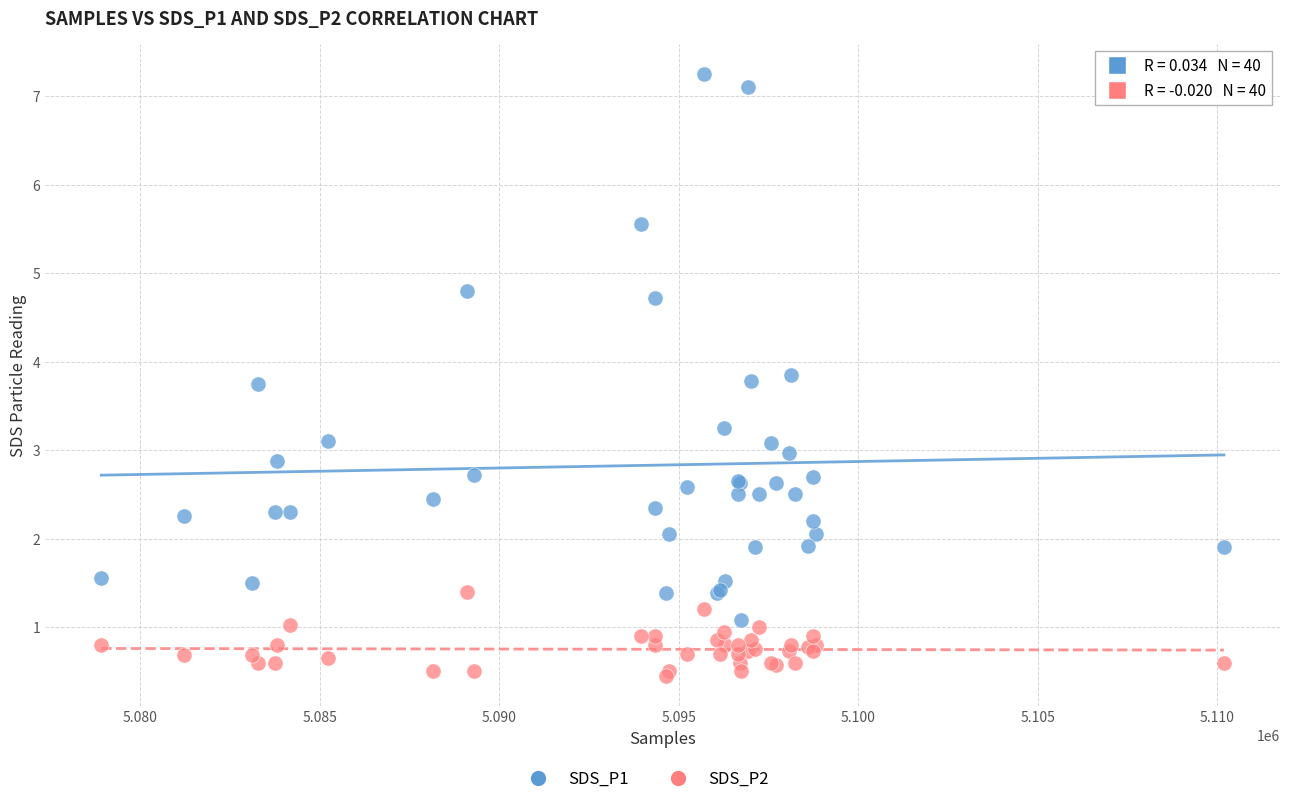

What is the X range (max minus min) for the scatter plot?

31268.0